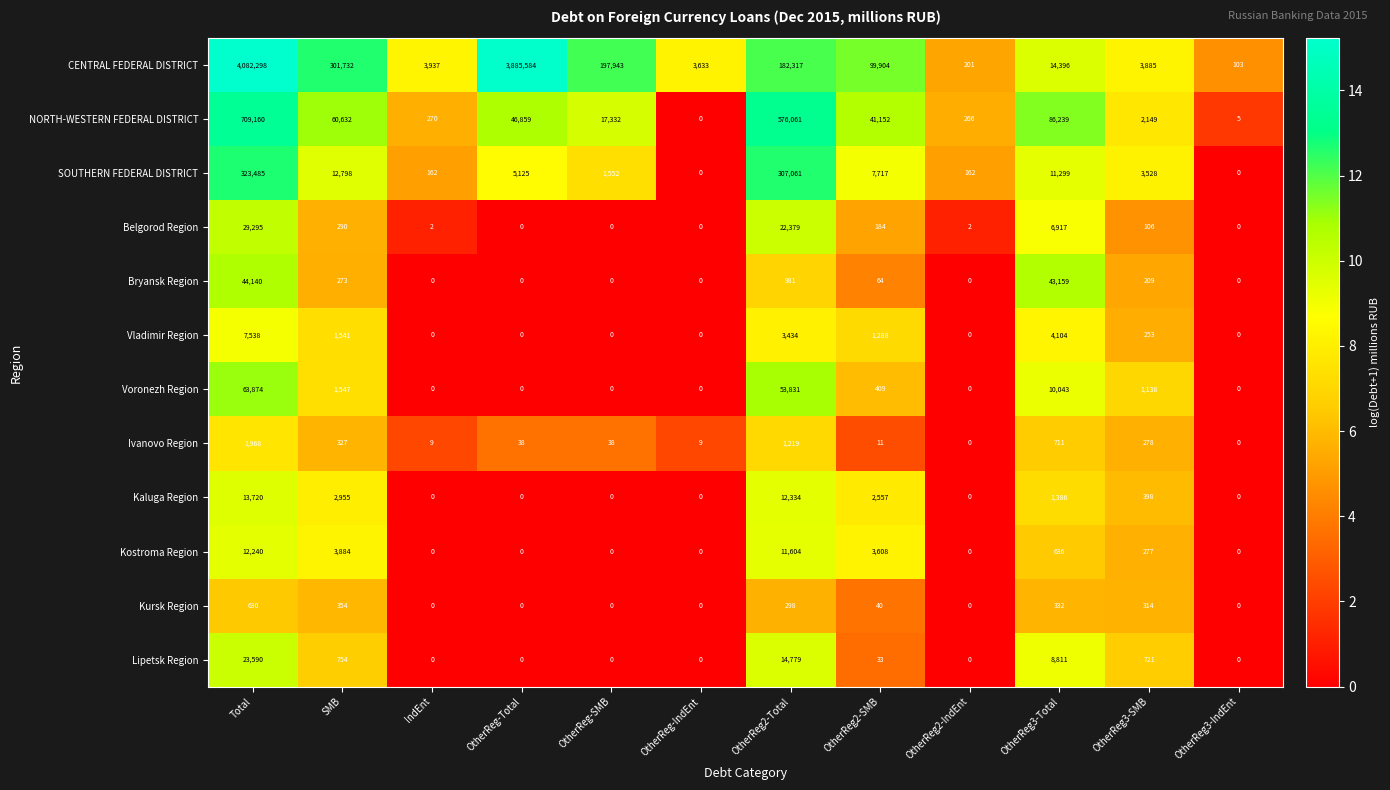

Rank the series at Total from highest to lowest value.

CENTRAL FEDERAL DISTRICT, NORTH-WESTERN FEDERAL DISTRICT, SOUTHERN FEDERAL DISTRICT, Voronezh Region, Bryansk Region, Belgorod Region, Lipetsk Region, Kaluga Region, Kostroma Region, Vladimir Region, Ivanovo Region, Kursk Region